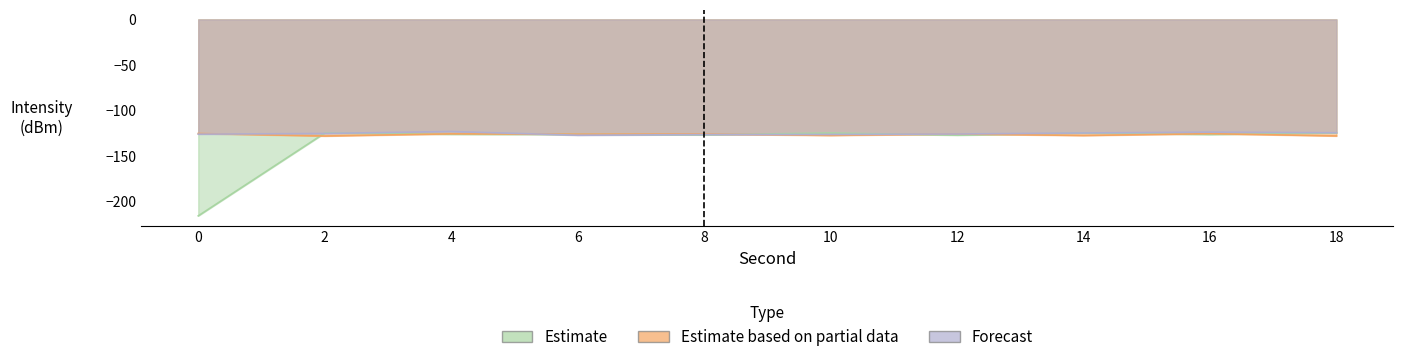

Which series has the largest total across all categories?

Forecast